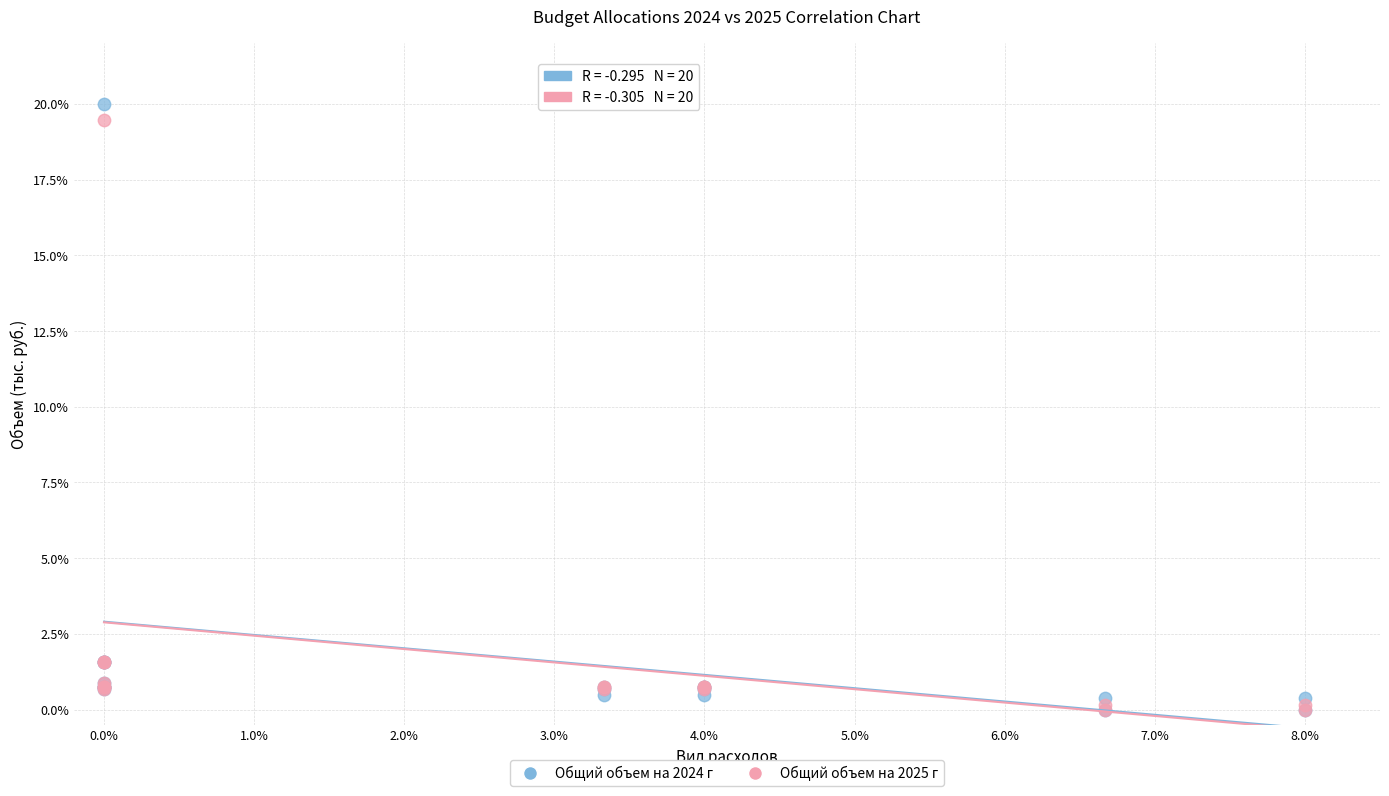

Which series has the widest spread of Y values?

Общий объем на 2024 г